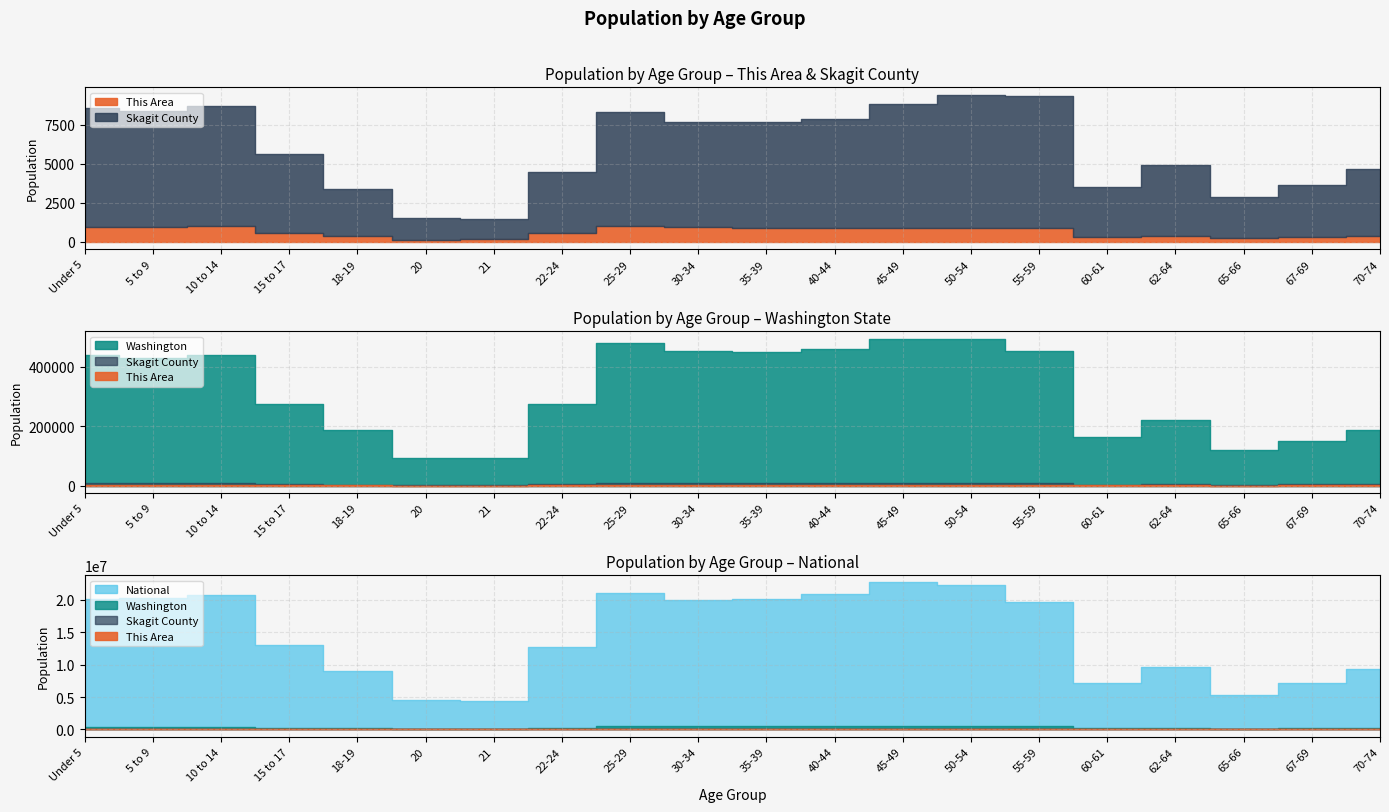

What are all the series names shown in the legend?

This Area, Skagit County, Washington, National